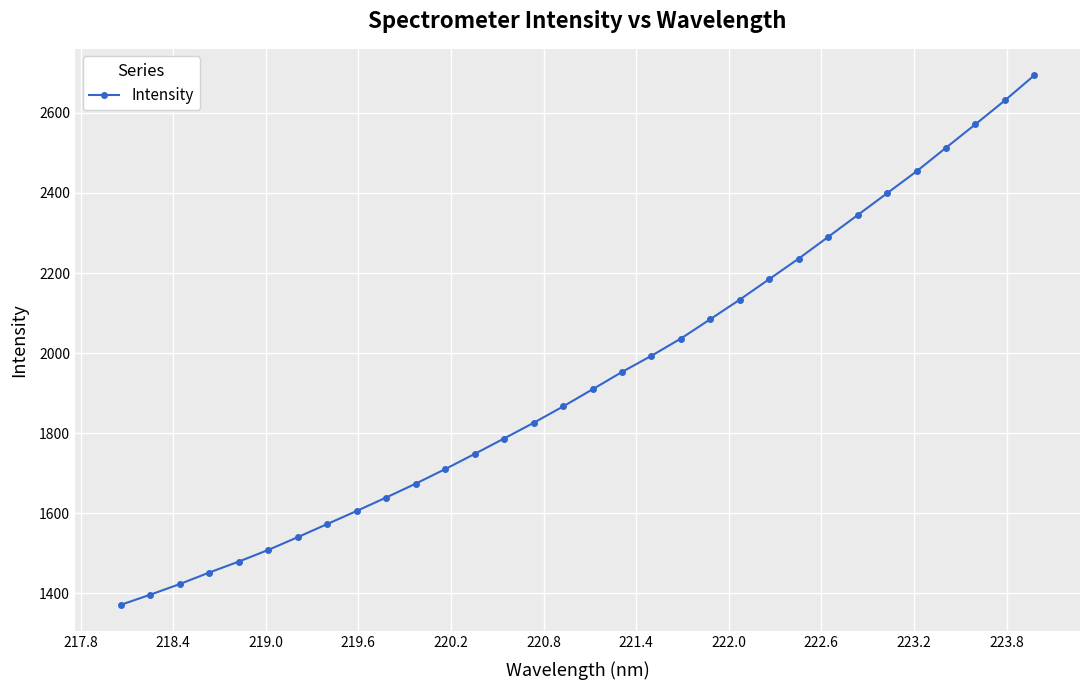

What is the greatest value displayed?

2693.6